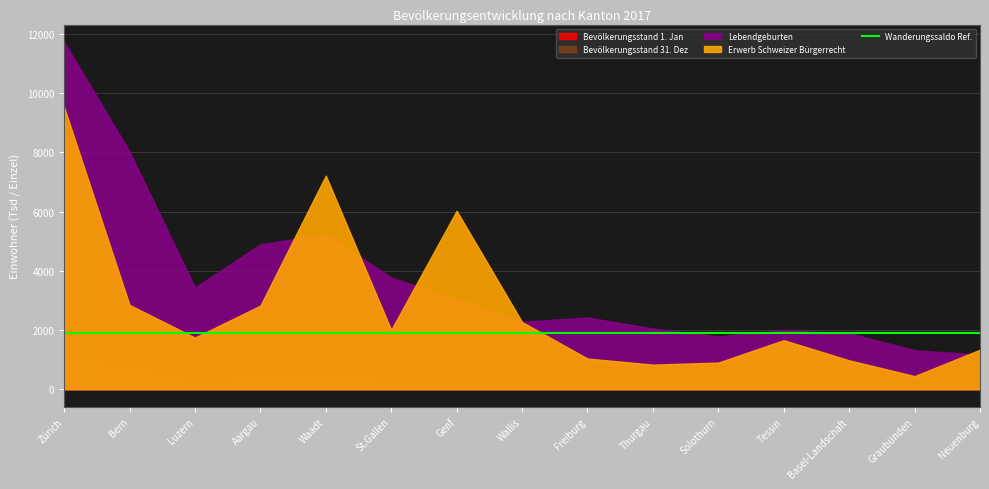

Rank the categories by Erwerb Schweizer Bürgerrecht value from highest to lowest.

Zürich, Waadt, Genf, Bern, Aargau, Wallis, St.Gallen, Luzern, Tessin, Neuenburg, Freiburg, Basel-Landschaft, Solothurn, Thurgau, Graubünden